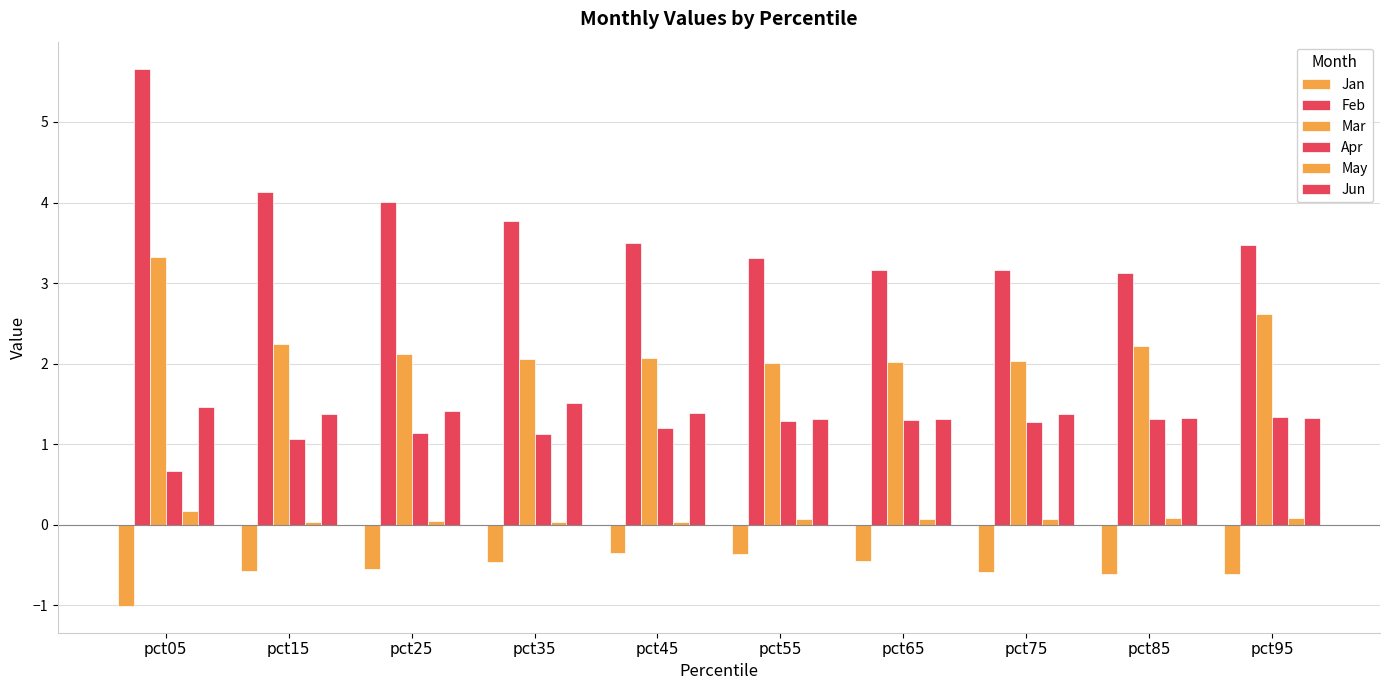

Reading left to right, what are all the values shown in this chart?

Jan: pct05=-1.0	pct15=-0.6	pct25=-0.6	pct35=-0.5	pct45=-0.3	pct55=-0.4	pct65=-0.4	pct75=-0.6	pct85=-0.6	pct95=-0.6
Feb: pct05=5.7	pct15=4.1	pct25=4.0	pct35=3.8	pct45=3.5	pct55=3.3	pct65=3.2	pct75=3.2	pct85=3.1	pct95=3.5
Mar: pct05=3.3	pct15=2.2	pct25=2.1	pct35=2.1	pct45=2.1	pct55=2.0	pct65=2.0	pct75=2.0	pct85=2.2	pct95=2.6
Apr: pct05=0.7	pct15=1.1	pct25=1.1	pct35=1.1	pct45=1.2	pct55=1.3	pct65=1.3	pct75=1.3	pct85=1.3	pct95=1.3
May: pct05=0.2	pct15=0.0	pct25=0.0	pct35=0.0	pct45=0.0	pct55=0.1	pct65=0.1	pct75=0.1	pct85=0.1	pct95=0.1
Jun: pct05=1.5	pct15=1.4	pct25=1.4	pct35=1.5	pct45=1.4	pct55=1.3	pct65=1.3	pct75=1.4	pct85=1.3	pct95=1.3